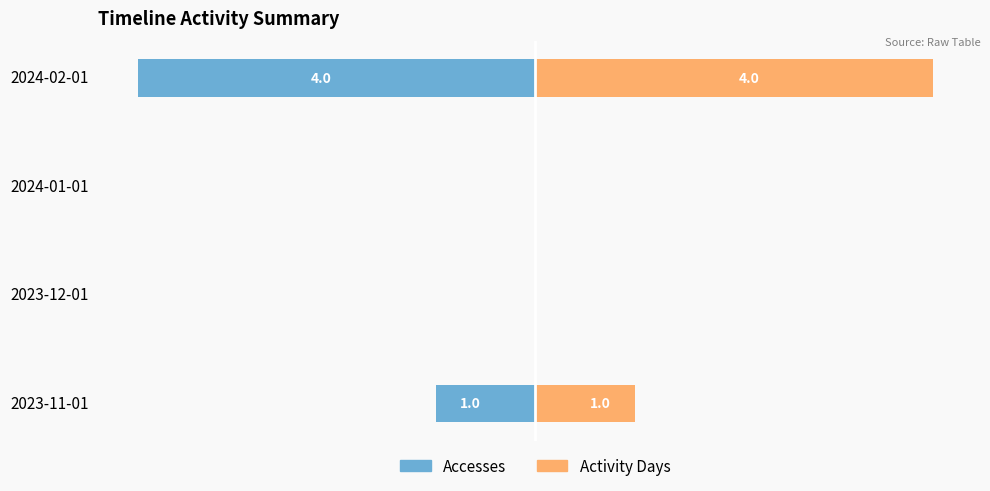

Reading left to right, transcribe all the data shown in this chart.

Accesses: -1	0	0	-4
Activity Days: 1	0	0	4